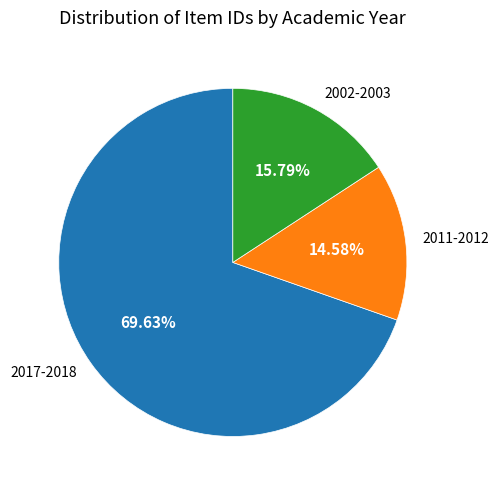

To the nearest percent, what is the difference between the largest and smallest slice percentages?

55%